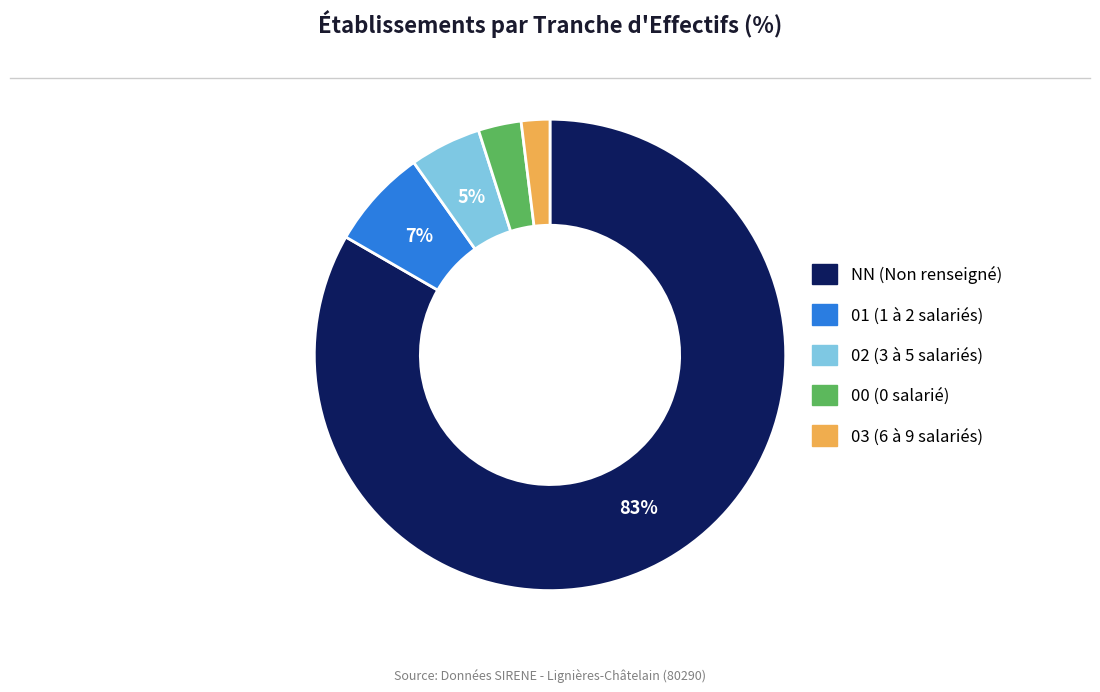

Combined, do 03 and NN account for over 50%?

Yes